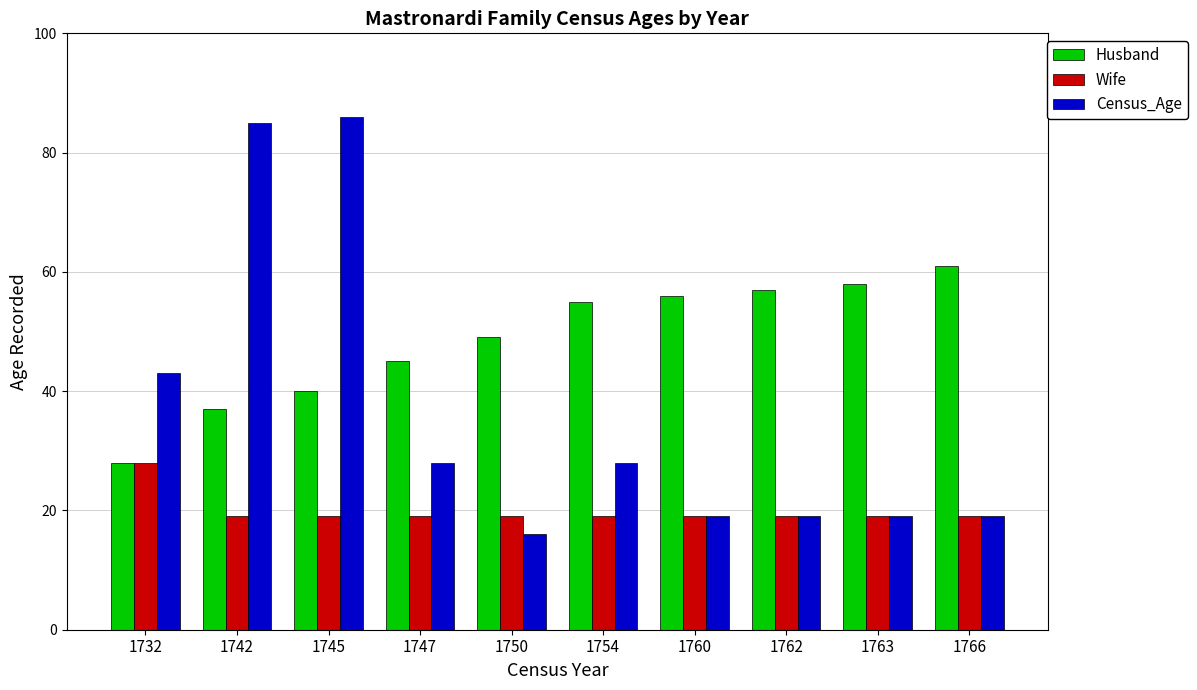

Is it true that Census_Age equals 11 at 1754?

False